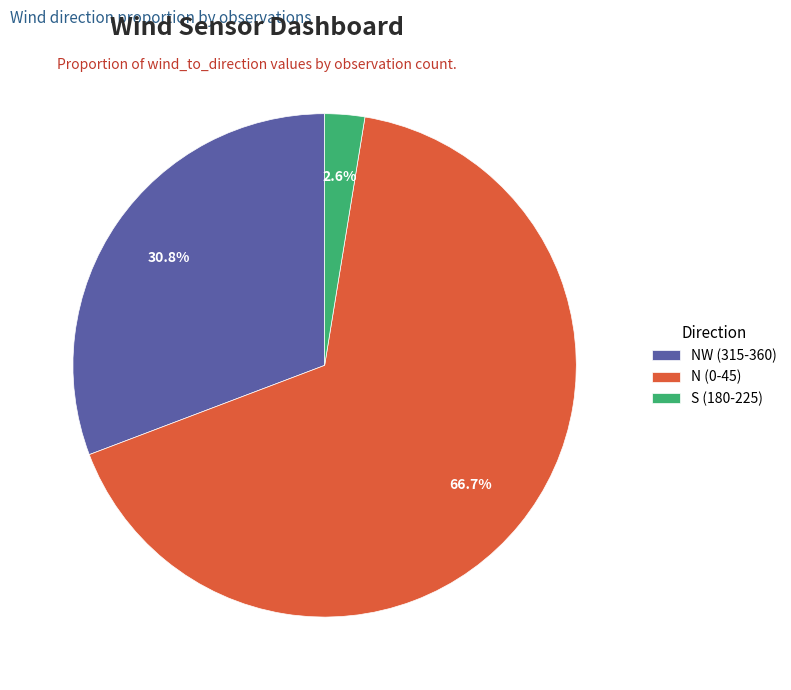

What is the largest slice in the pie chart?

N (0-45)